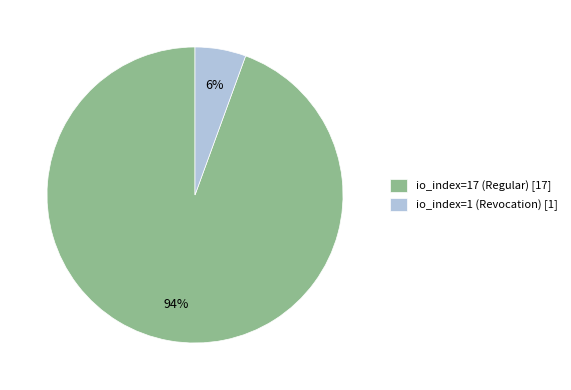

What is the majority slice?

io_index=17 (Regular)